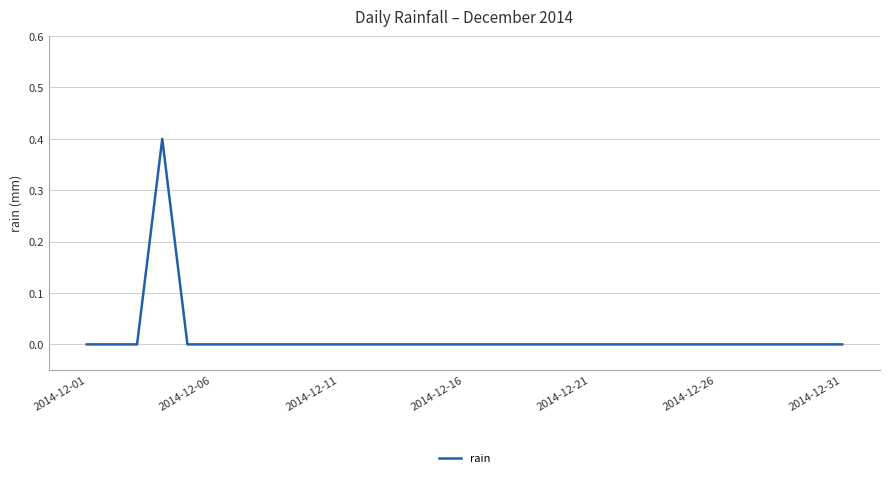

Count the values in the range 0 to 1.

31